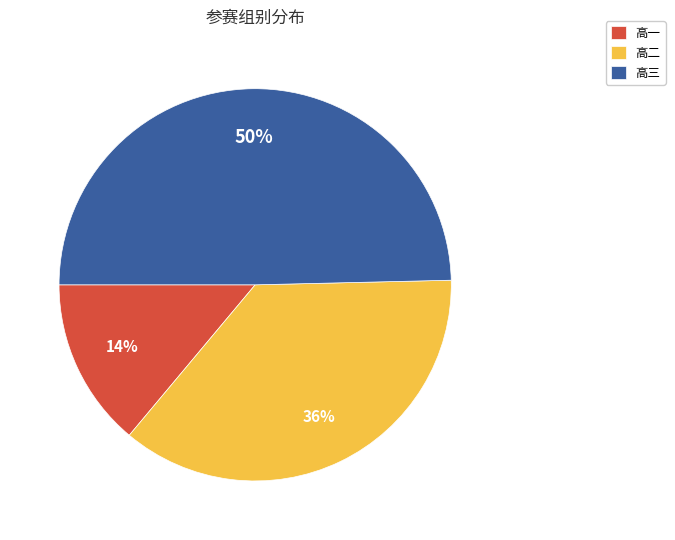

How many segments does this pie chart have?

3